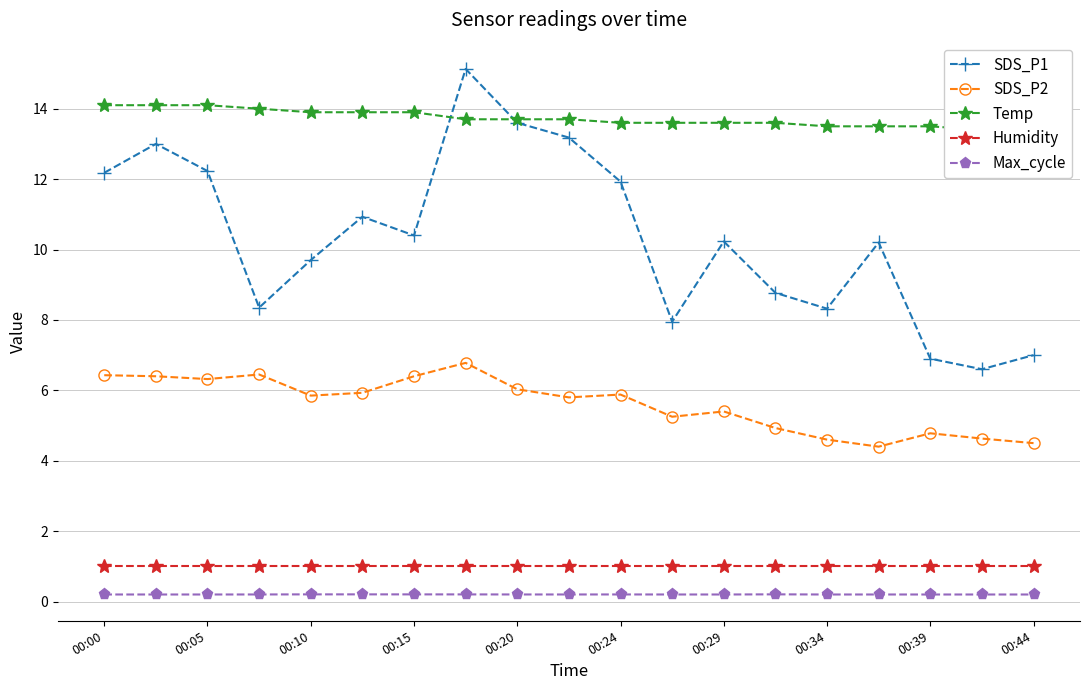

True or false: SDS_P2 has more than 2 points higher than both neighbors.

True